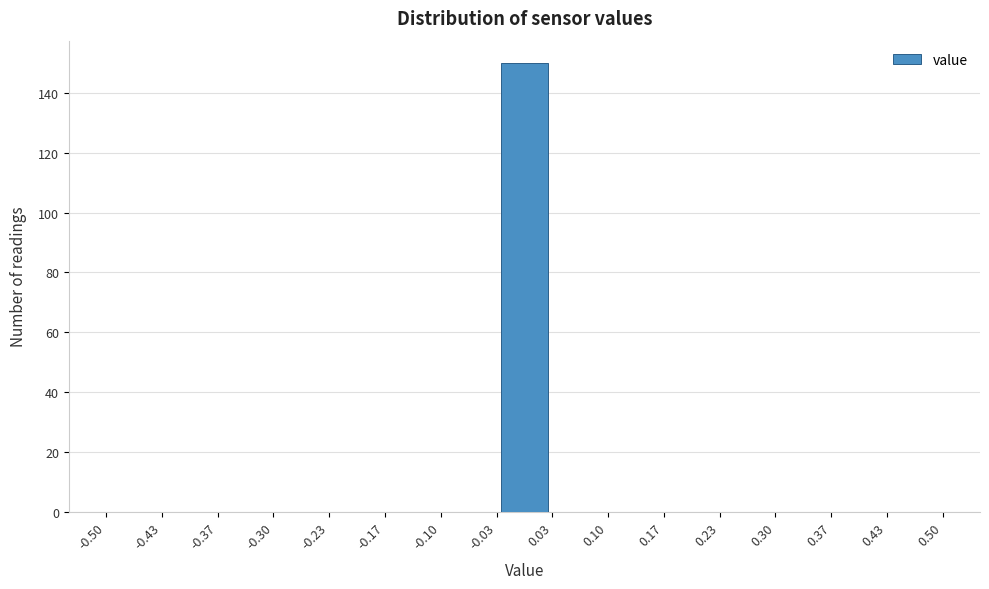

Reading left to right, list every bar in this chart as the range it spans on the x-axis followed by its height. The values are not printed on the chart, so give them approximately, as read against the axis.

-0.50 to -0.43: 0
-0.43 to -0.37: 0
-0.37 to -0.30: 0
-0.30 to -0.23: 0
-0.23 to -0.17: 0
-0.17 to -0.10: 0
-0.10 to -0.03: 0
-0.03 to 0.03: 150
0.03 to 0.10: 0
0.10 to 0.17: 0
0.17 to 0.23: 0
0.23 to 0.30: 0
0.30 to 0.37: 0
0.37 to 0.43: 0
0.43 to 0.50: 0